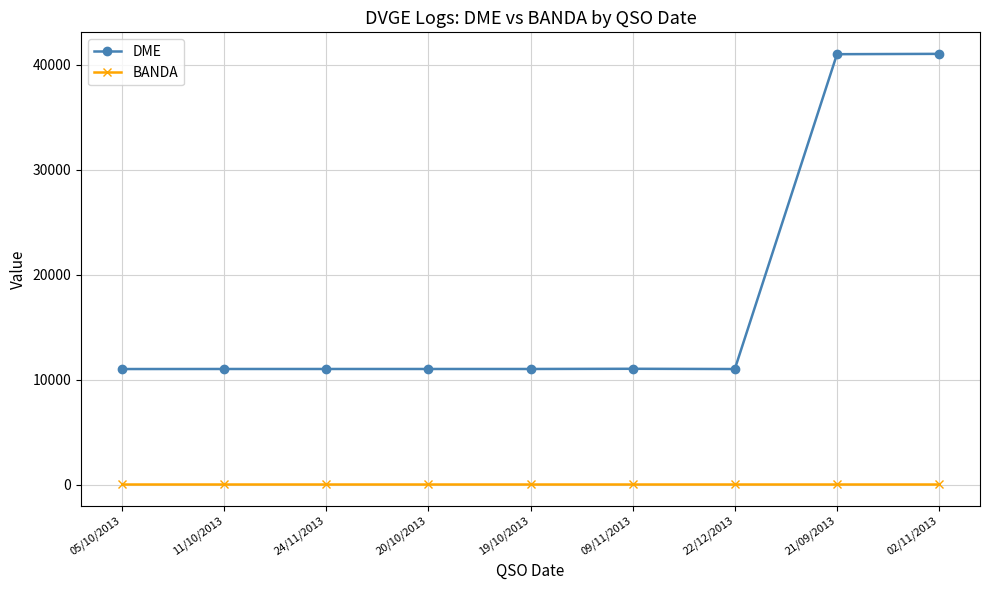

Rank the series at 24/11/2013 from highest to lowest value.

DME, BANDA